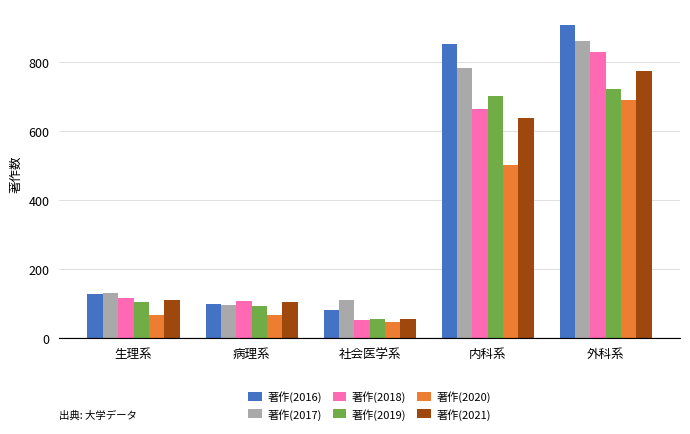

List the series in order of their peak value, highest first.

著作(2016), 著作(2017), 著作(2018), 著作(2021), 著作(2019), 著作(2020)